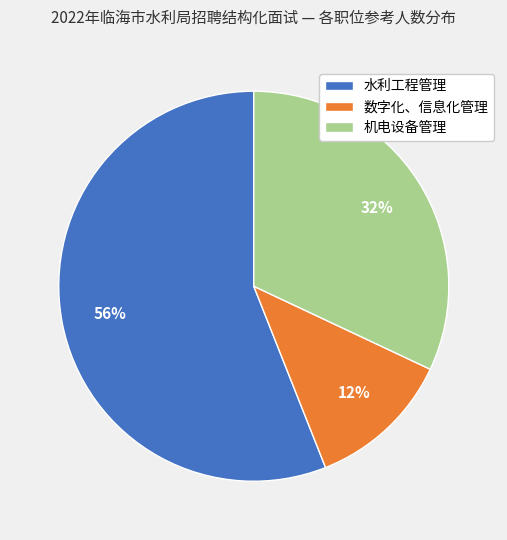

To the nearest percent, what is the difference between the 数字化、信息化管理 and 机电设备管理 slice percentages?

20%